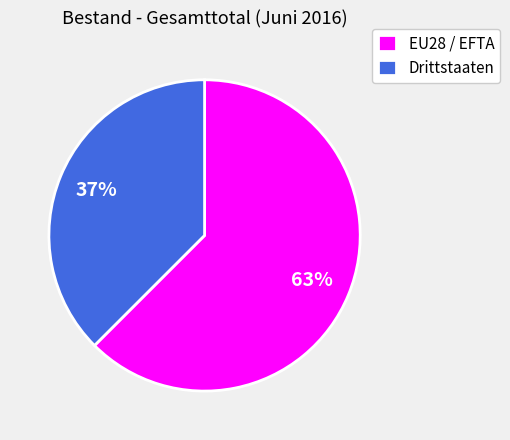

Which slice represents more than half of the pie?

EU28 / EFTA